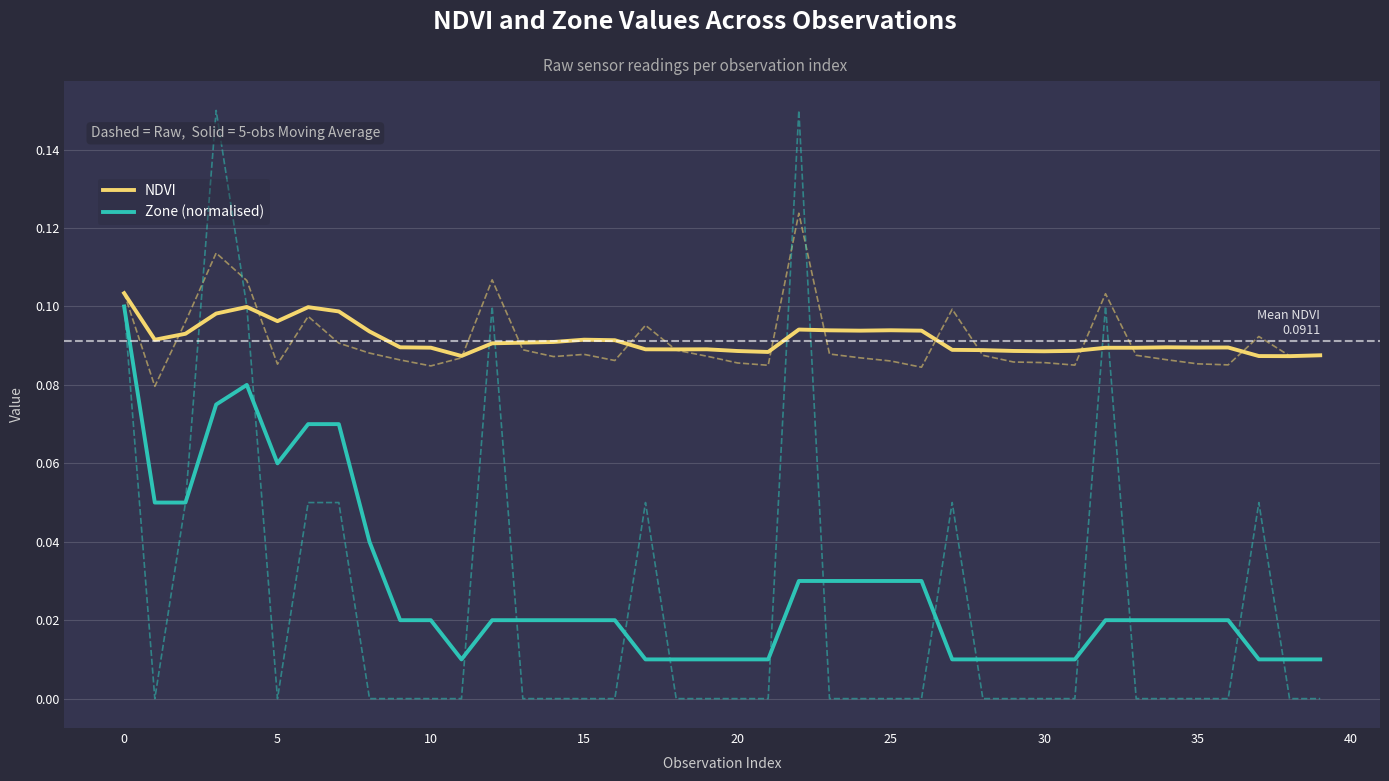

True or false: Zone (normalised) and NDVI cross at least once.

False